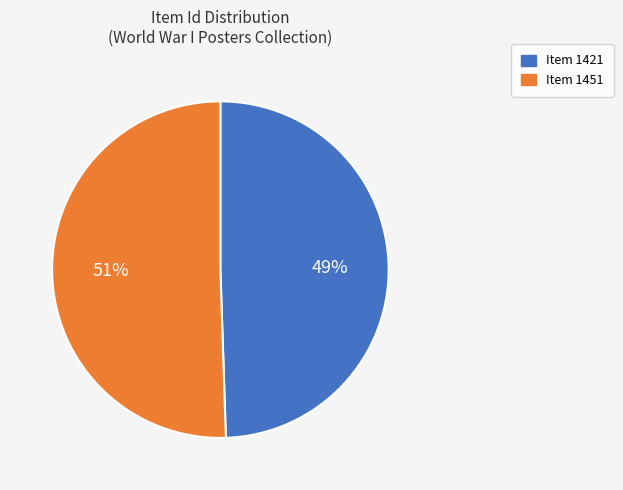

What is the ratio of the value at Item 1421 to the value at Item 1451?

1.0